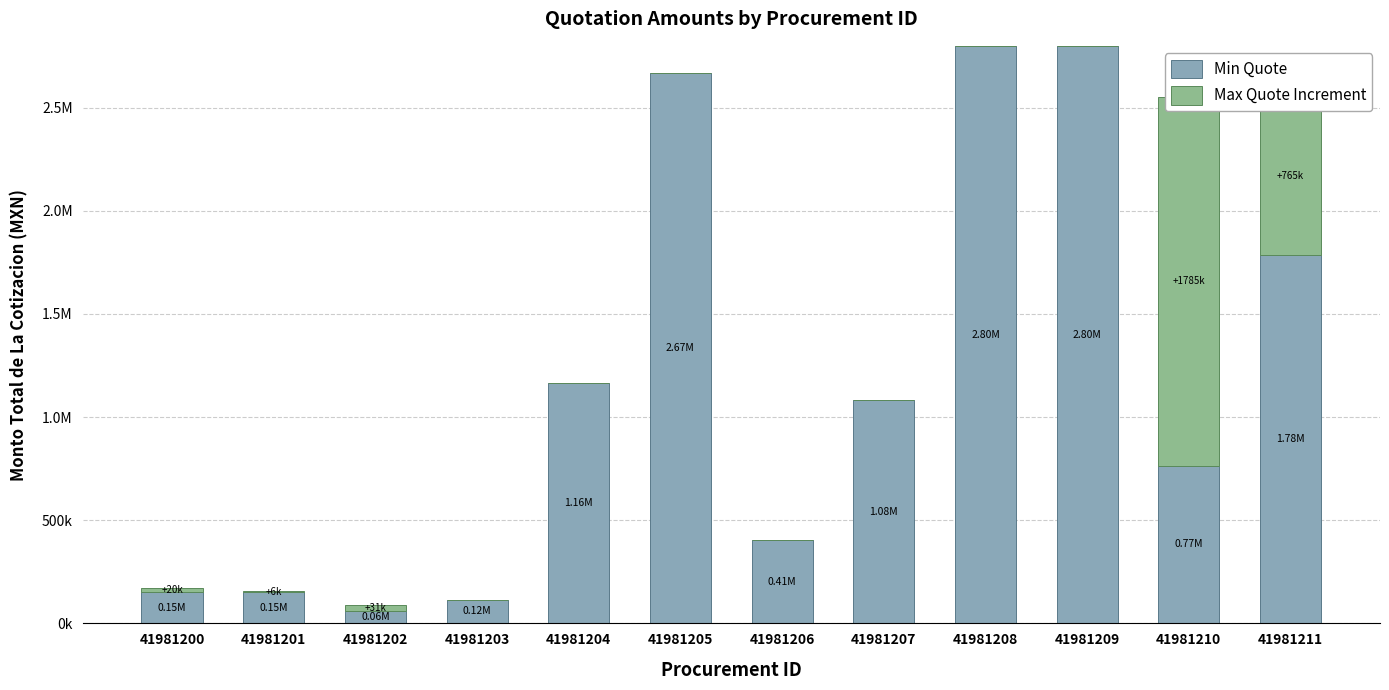

How many data points in Max Quote Increment are above 0?

5